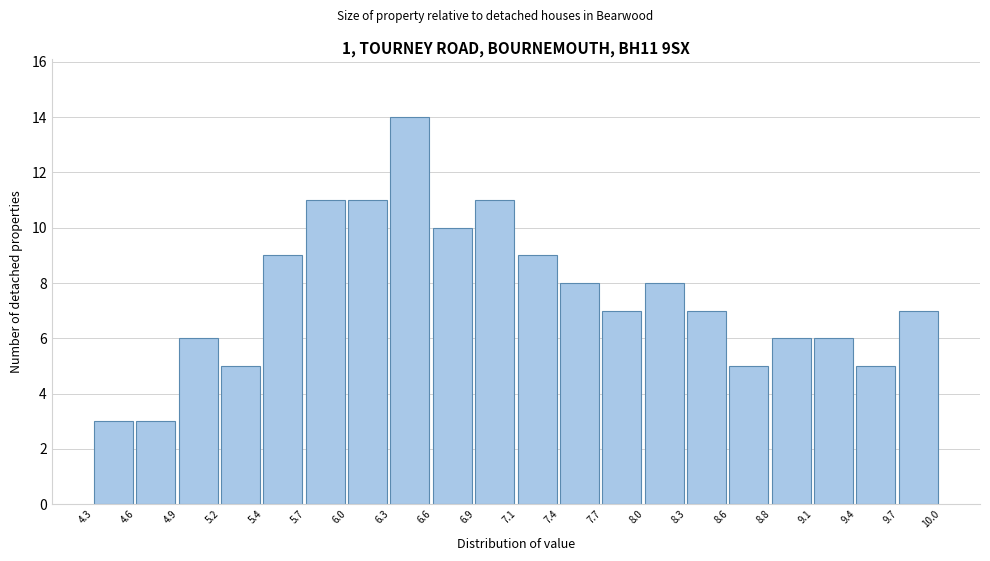

Reading left to right, transcribe this chart: for each bar, give the range it covers on the x-axis and its height. The values are not printed on the chart, so give them approximately, as read against the axis.

4.3 to 4.6: 3
4.6 to 4.9: 3
4.9 to 5.2: 6
5.2 to 5.4: 5
5.4 to 5.7: 9
5.7 to 6.0: 11
6.0 to 6.3: 11
6.3 to 6.6: 14
6.6 to 6.9: 10
6.9 to 7.1: 11
7.1 to 7.4: 9
7.4 to 7.7: 8
7.7 to 8.0: 7
8.0 to 8.3: 8
8.3 to 8.6: 7
8.6 to 8.8: 5
8.8 to 9.1: 6
9.1 to 9.4: 6
9.4 to 9.7: 5
9.7 to 10.0: 7